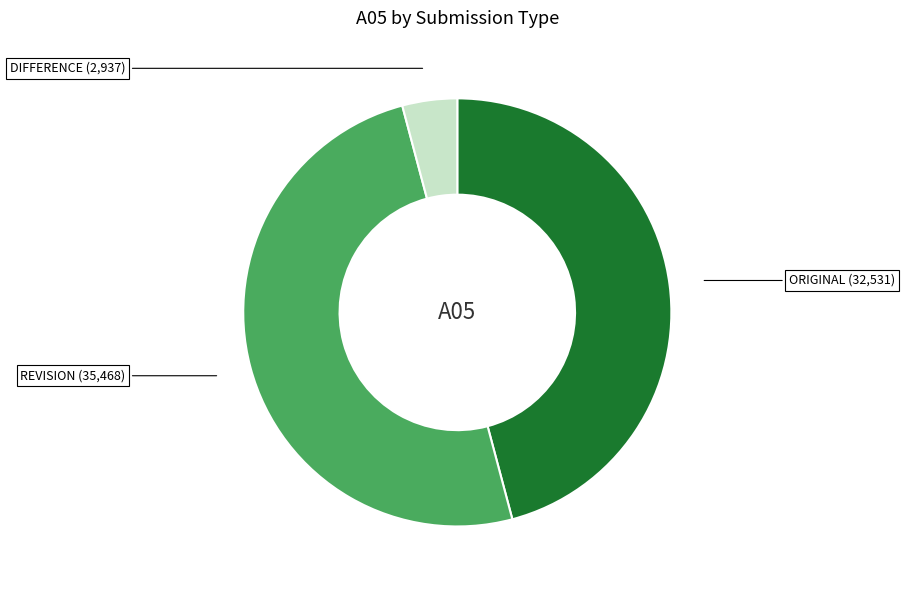

How many segments does this pie chart have?

3